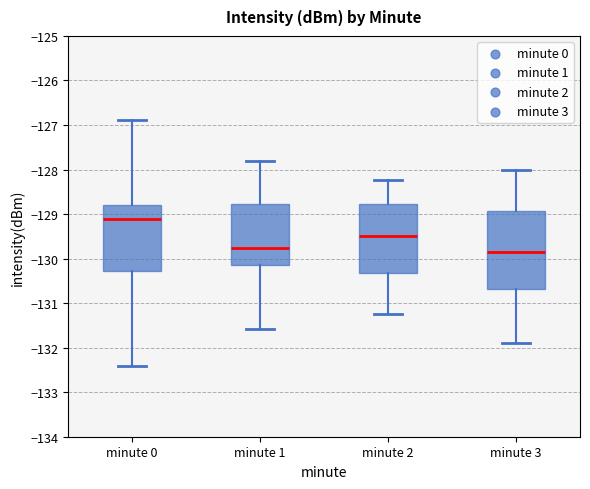

Comparing the boxes themselves (not the whiskers), which one is the tallest?

minute 3